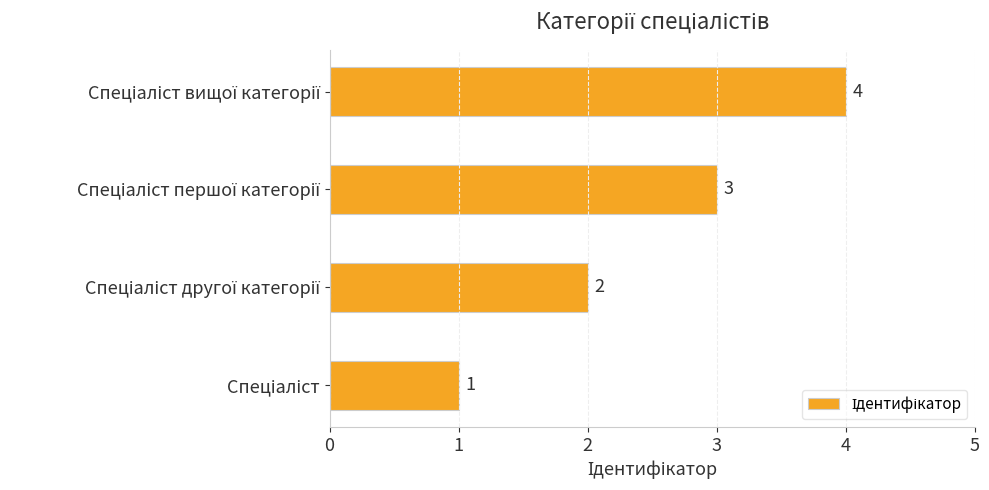

How many values are between 2 and 4?

3